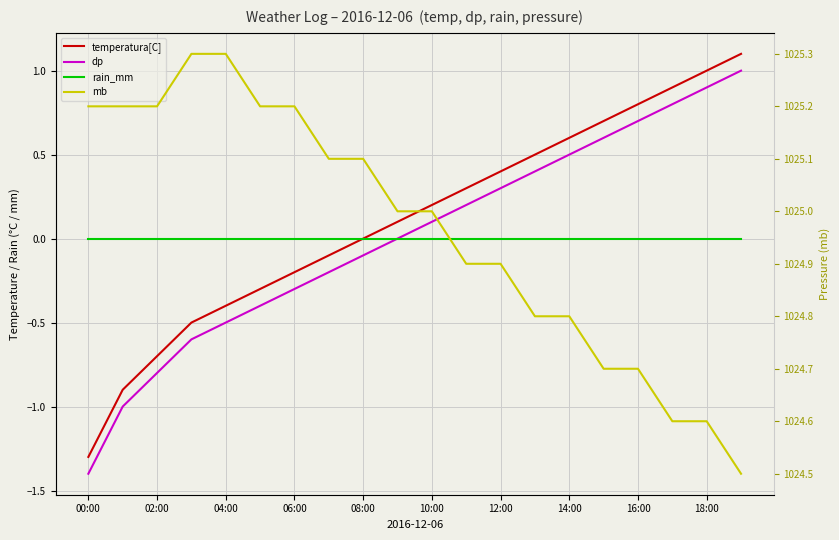

True or false: dp and mb intersect in this chart.

False